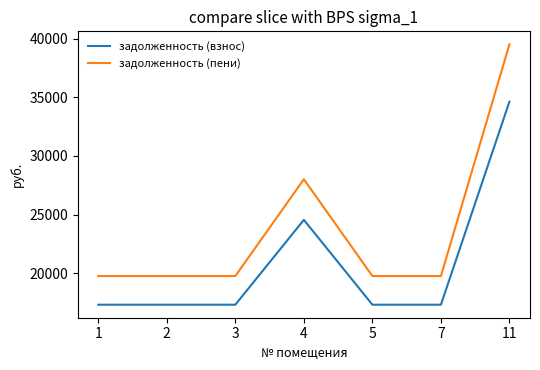

What is the approximate value of задолженность (взнос) at 1?

17318.2